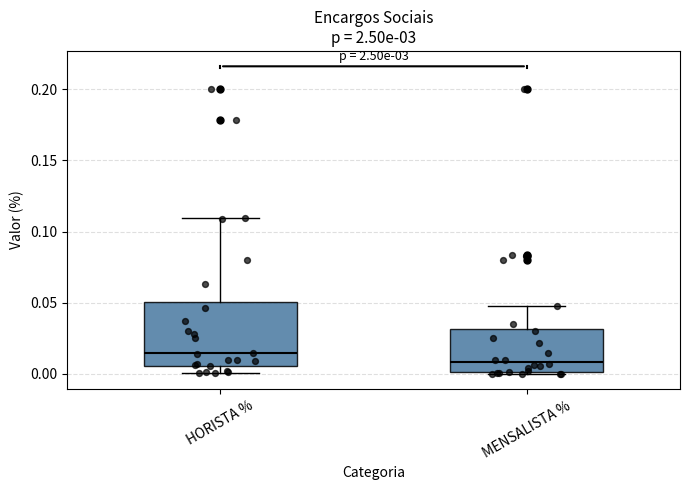

Which box's median line is the lowest?

MENSALISTA %